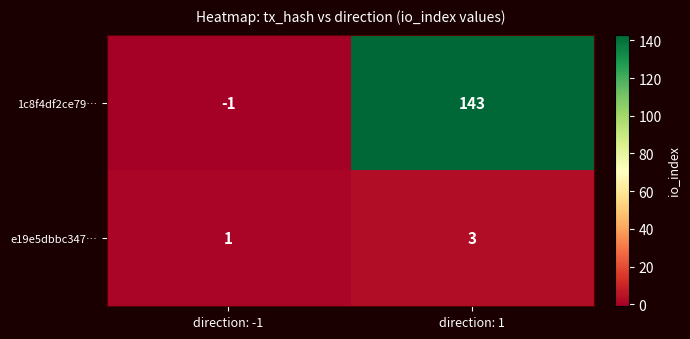

Rank the series by their average value, from lowest to highest.

e19e5dbbc347…, 1c8f4df2ce79…